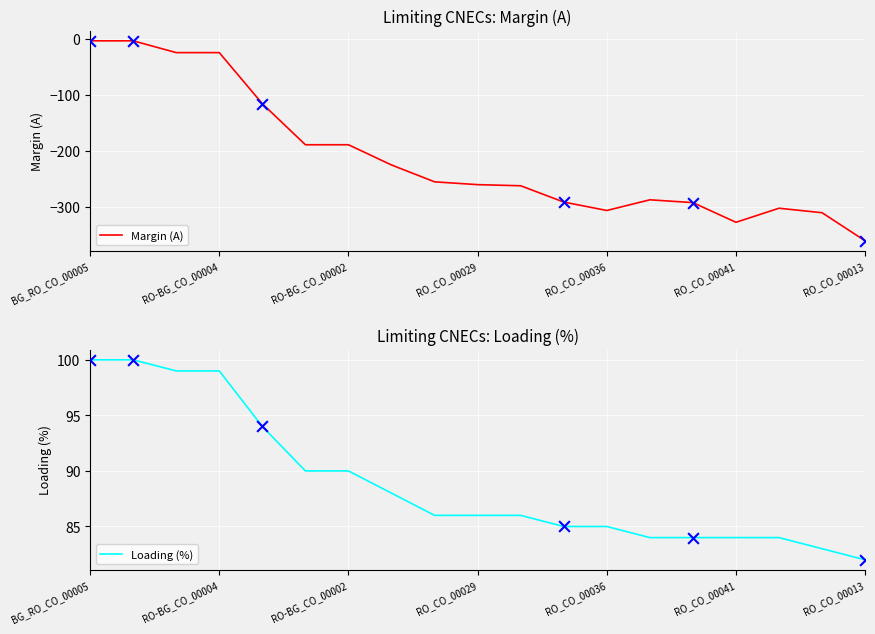

Which series reaches the minimum Y coordinate?

Margin (A)